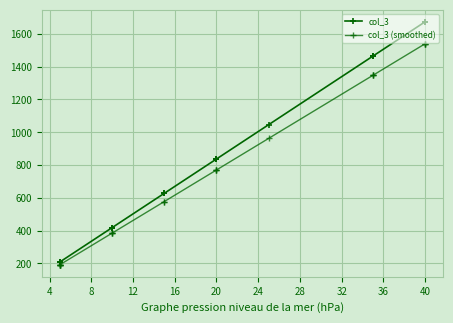

Which series has the largest total across all categories?

col_3